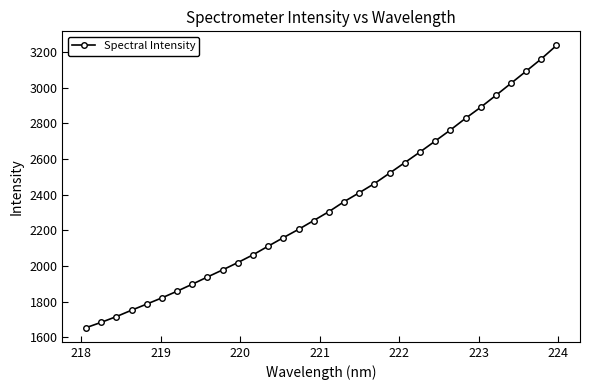

What is the value of the 11th point from the left?

2020.0